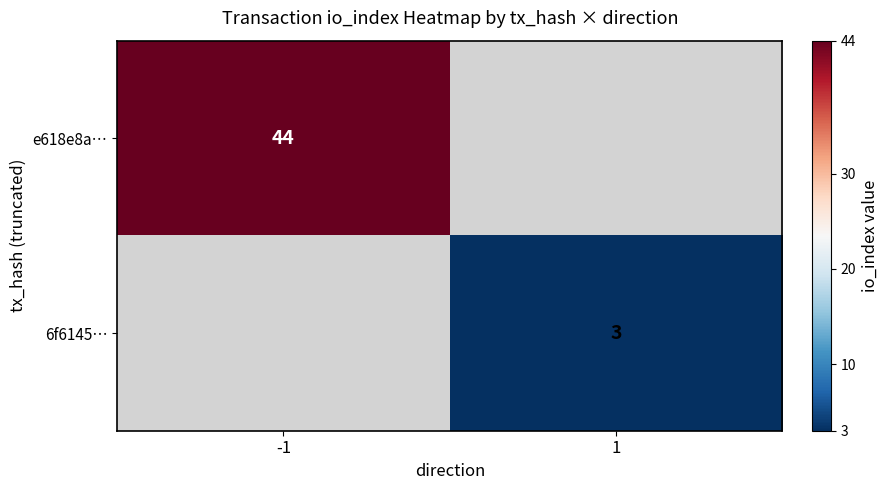

Is the value of e618e8a… at -1 greater than the value of 6f6145… at 1?

Yes